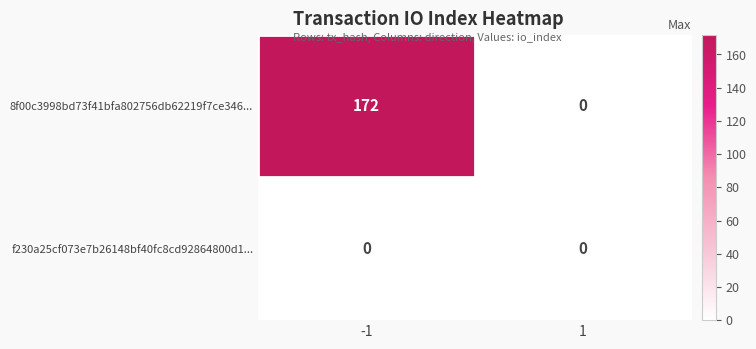

Which series has the largest range (max minus min)?

8f00c3998bd73f41bfa802756db62219f7ce346...